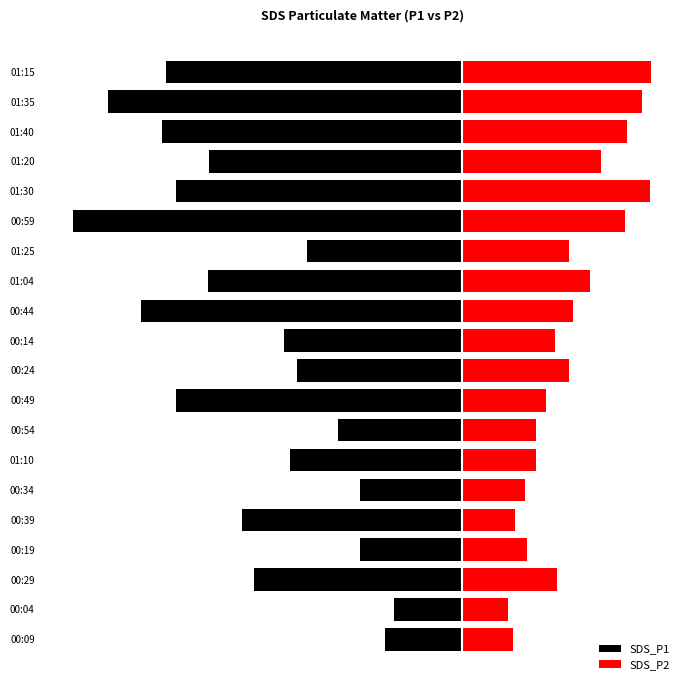

What are all the series names shown in the legend?

SDS_P1, SDS_P2